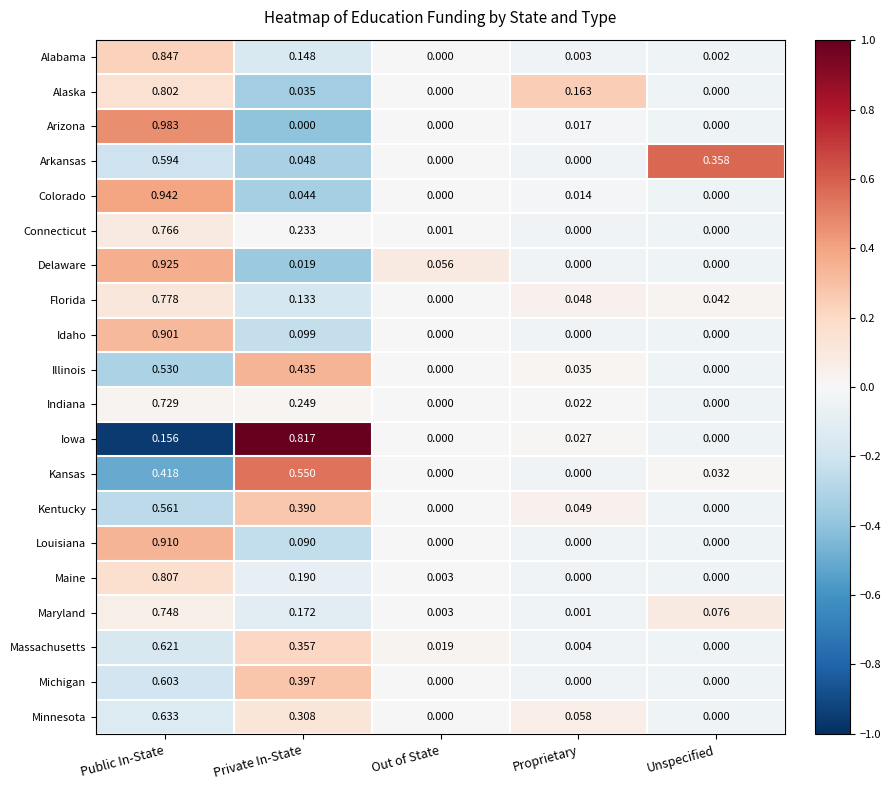

Is the value of Colorado at Private In-State greater than the value of Iowa at Unspecified?

Yes